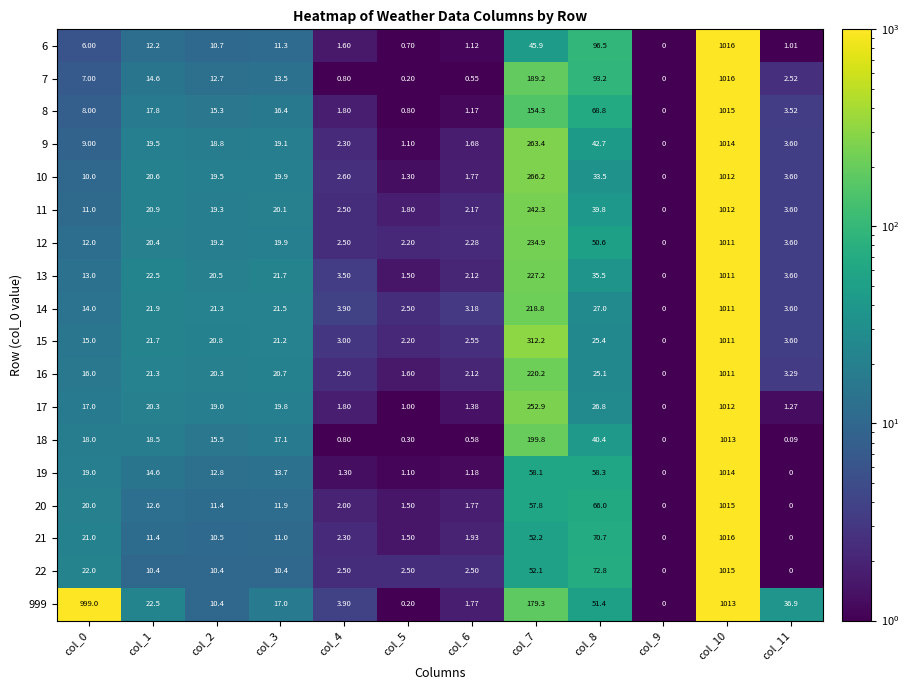

Is the value of 13 at col_1 greater than the value of 18 at col_9?

Yes